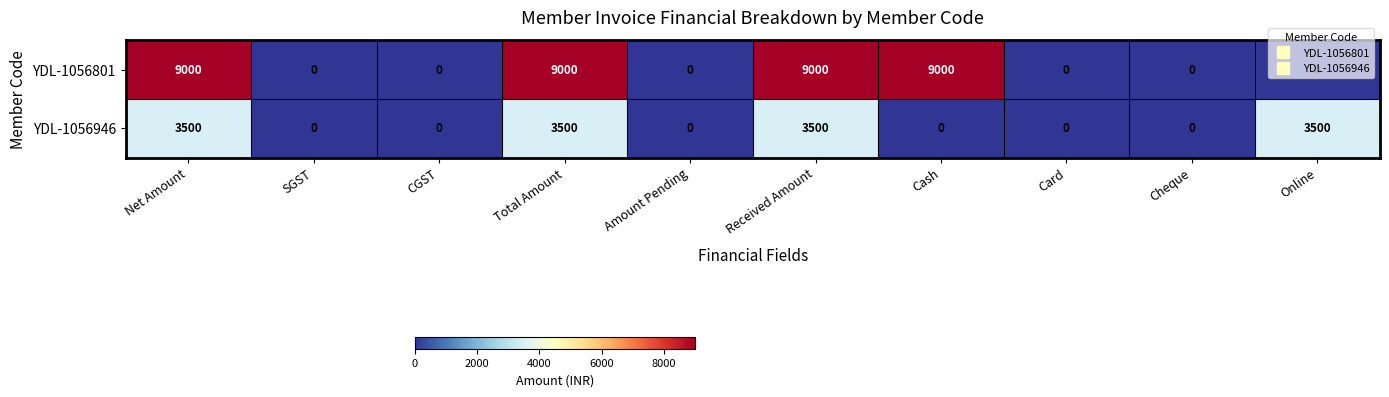

The YDL-1056946 series shows 1341 at Card. True or false?

False